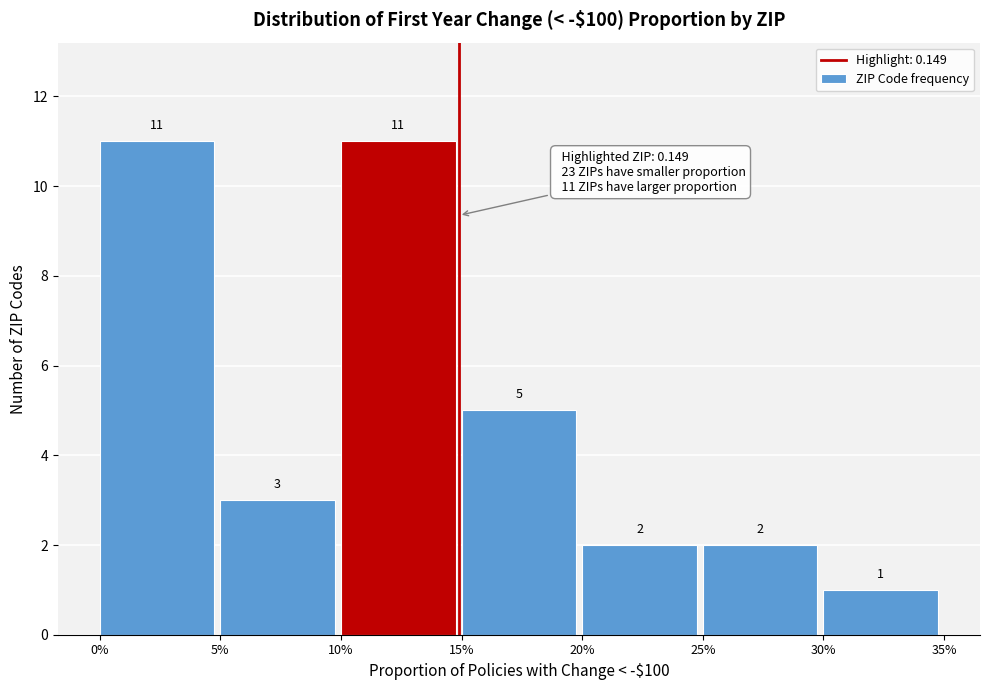

Reading left to right, list all the values displayed in this chart.

11	3	11	5	2	2	1